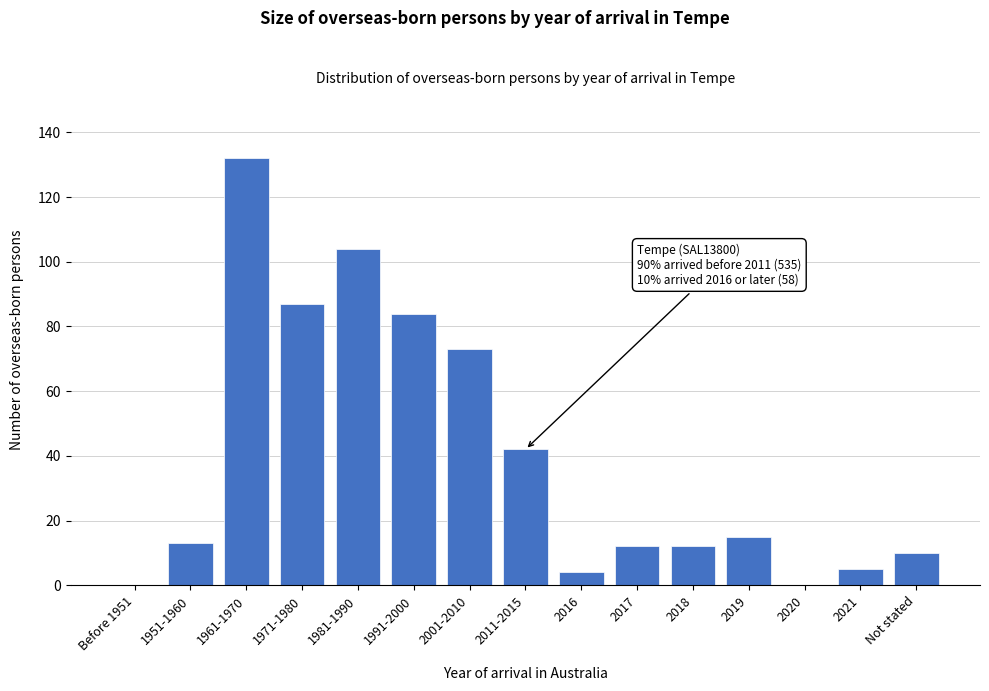

What is the maximum value shown in the chart?

132